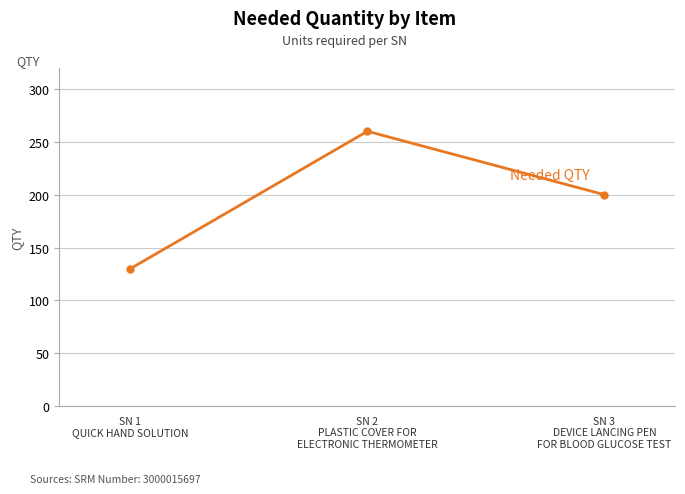

The value at SN 3
DEVICE LANCING PEN
FOR BLOOD GLUCOSE TEST is 200. True or false?

True